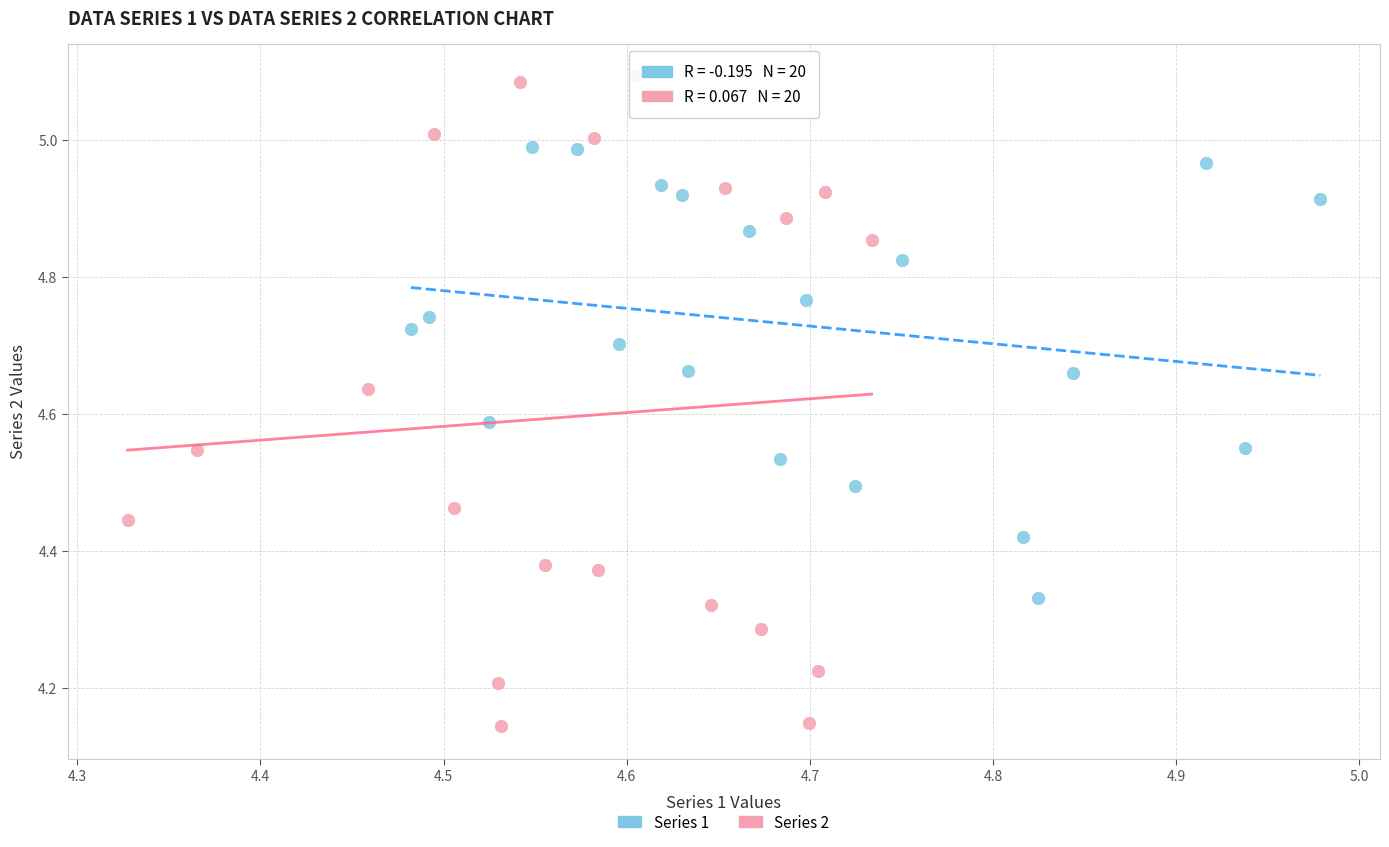

Which series contains the lowest Y value?

Series 2